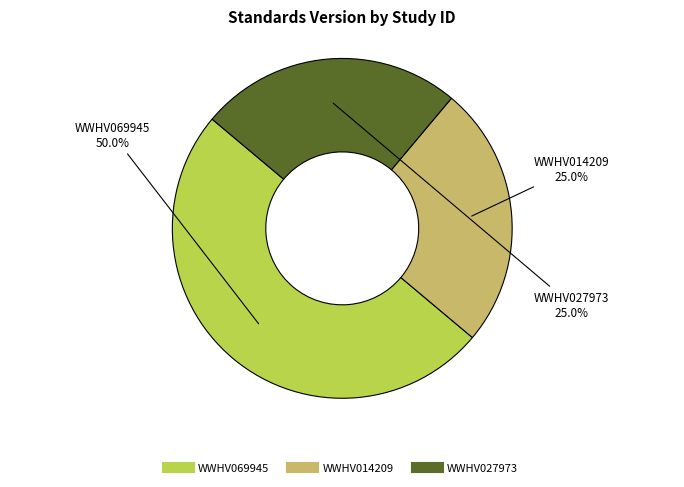

How many slices are in this pie chart?

3